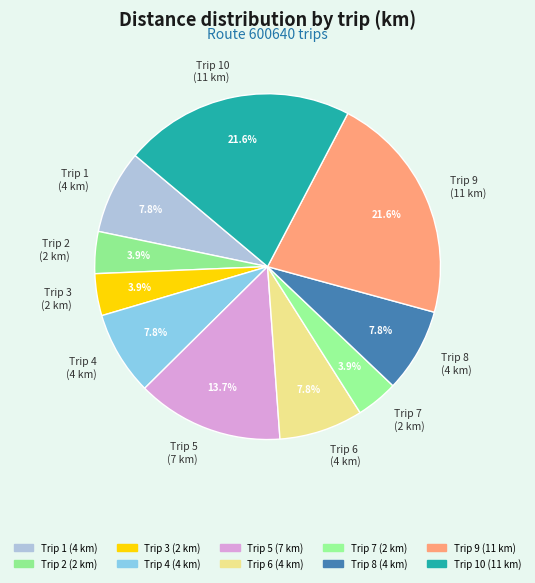

Which has a higher value, Trip 5 (7 km) or Trip 1 (4 km)?

Trip 5 (7 km)